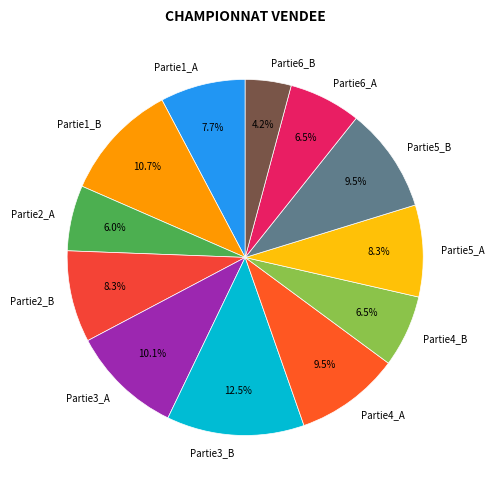

How many segments does this pie chart have?

12